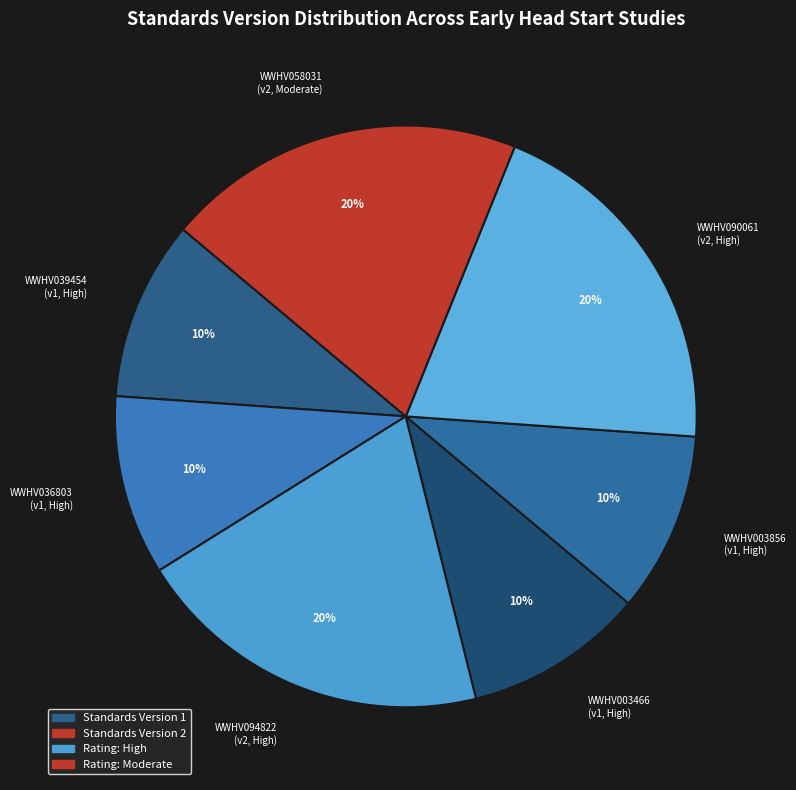

Is there any slice that represents more than half of the pie?

No